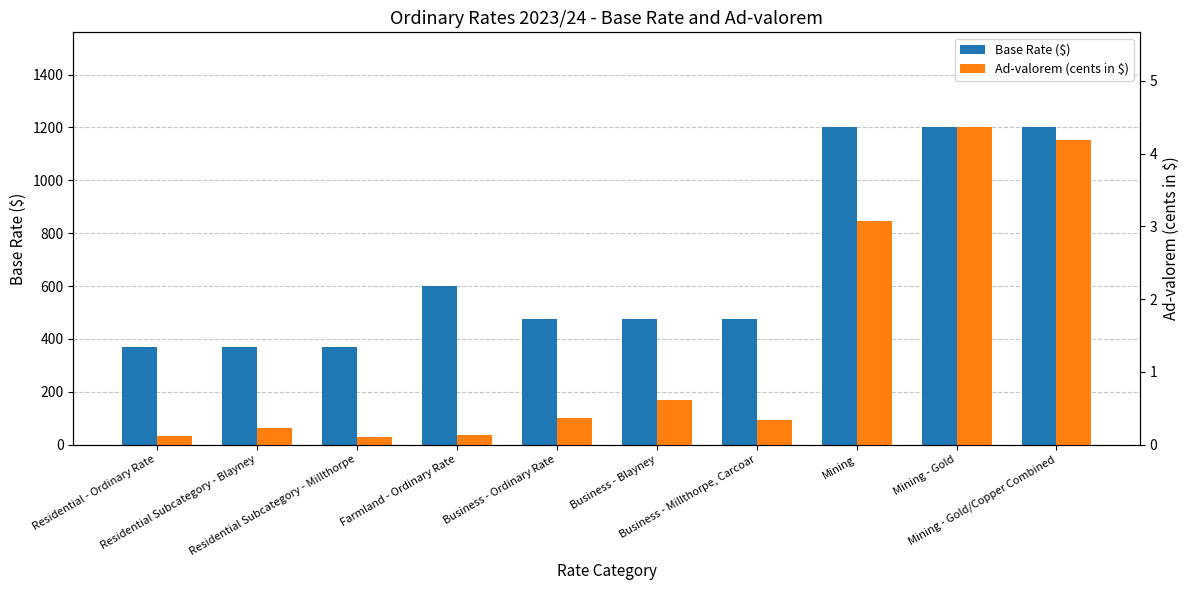

Reading right to left, extract all data points from this chart.

Base Rate ($): Mining - Gold/Copper Combined=1200.0	Mining - Gold=1200.0	Mining=1200.0	Business - Millthorpe, Carcoar=475.0	Business - Blayney=475.0	Business - Ordinary Rate=475.0	Farmland - Ordinary Rate=600.0	Residential Subcategory - Millthorpe=370.0	Residential Subcategory - Blayney=370.0	Residential - Ordinary Rate=370.0
Ad-valorem (cents in $): Mining - Gold/Copper Combined=4.2	Mining - Gold=4.4	Mining=3.1	Business - Millthorpe, Carcoar=0.3	Business - Blayney=0.6	Business - Ordinary Rate=0.4	Farmland - Ordinary Rate=0.1	Residential Subcategory - Millthorpe=0.1	Residential Subcategory - Blayney=0.2	Residential - Ordinary Rate=0.1